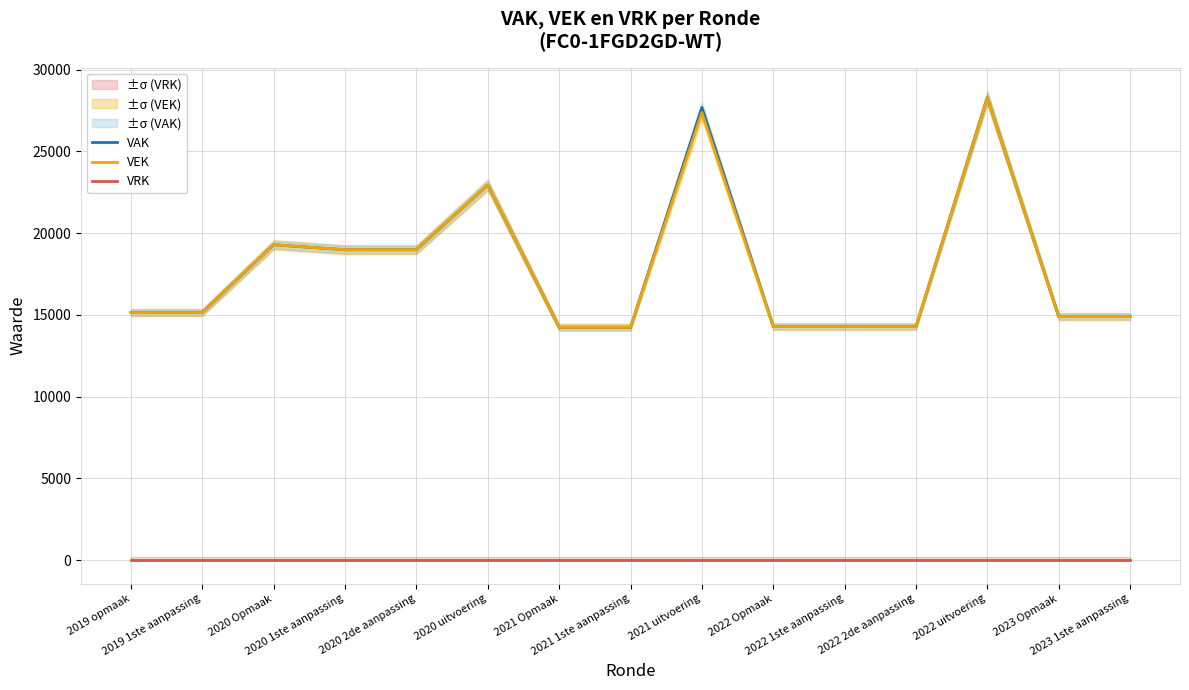

True or false: VAK and VRK cross at least once.

False